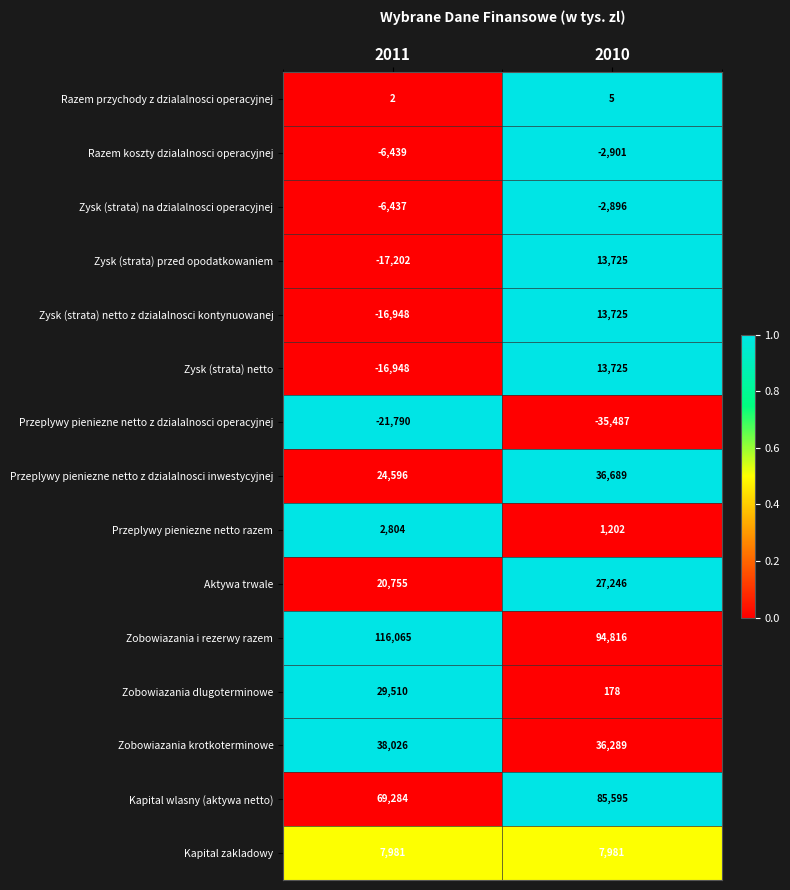

Which category has the lowest value across all series?

2010